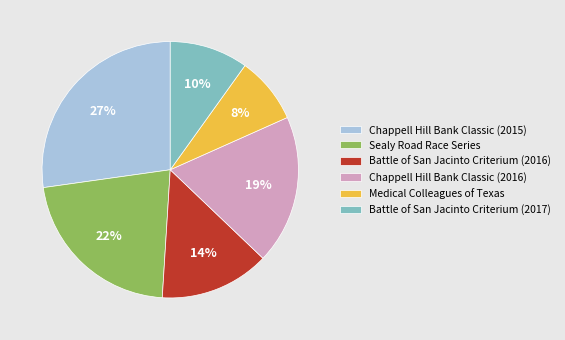

True or false: Chappell Hill Bank Classic (2016) accounts for 6% of the total.

False